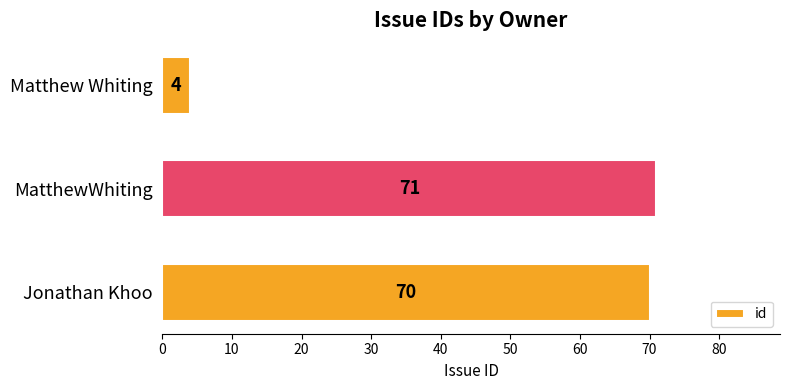

List the labels in order of value, largest first.

MatthewWhiting, Jonathan Khoo, Matthew Whiting